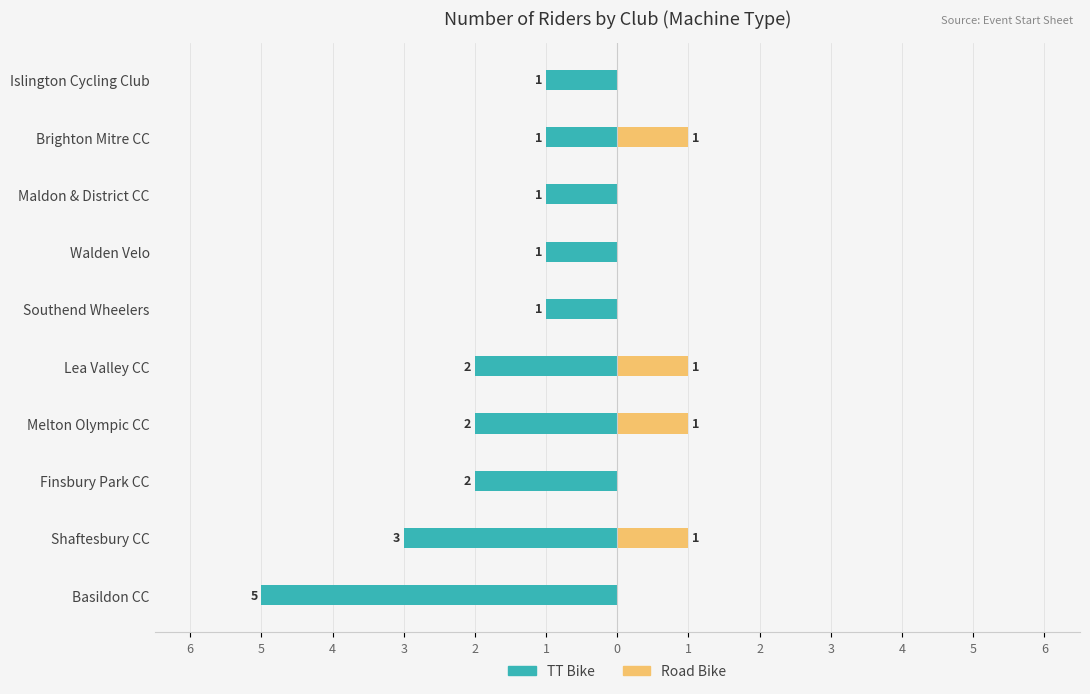

Rank the series at Islington Cycling Club from lowest to highest value.

TT Bike, Road Bike